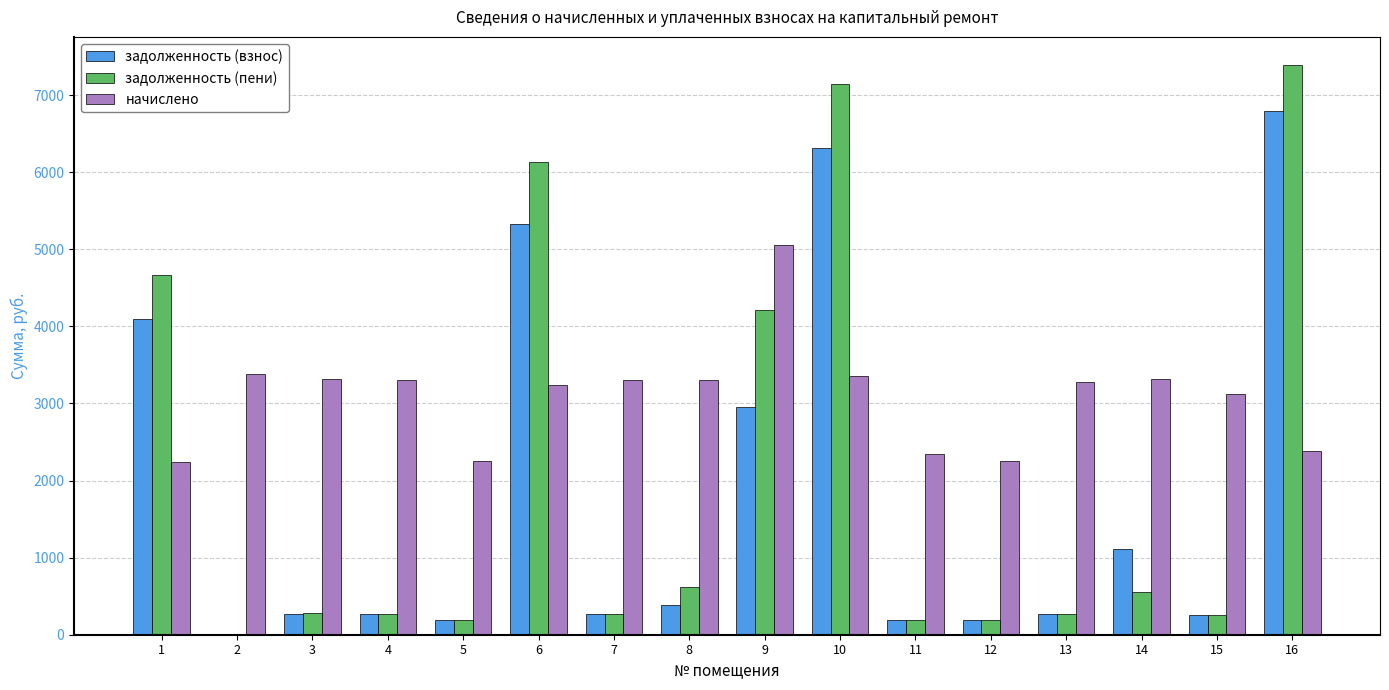

Is the value of начислено at 8 greater than the value of задолженность (взнос) at 4?

Yes